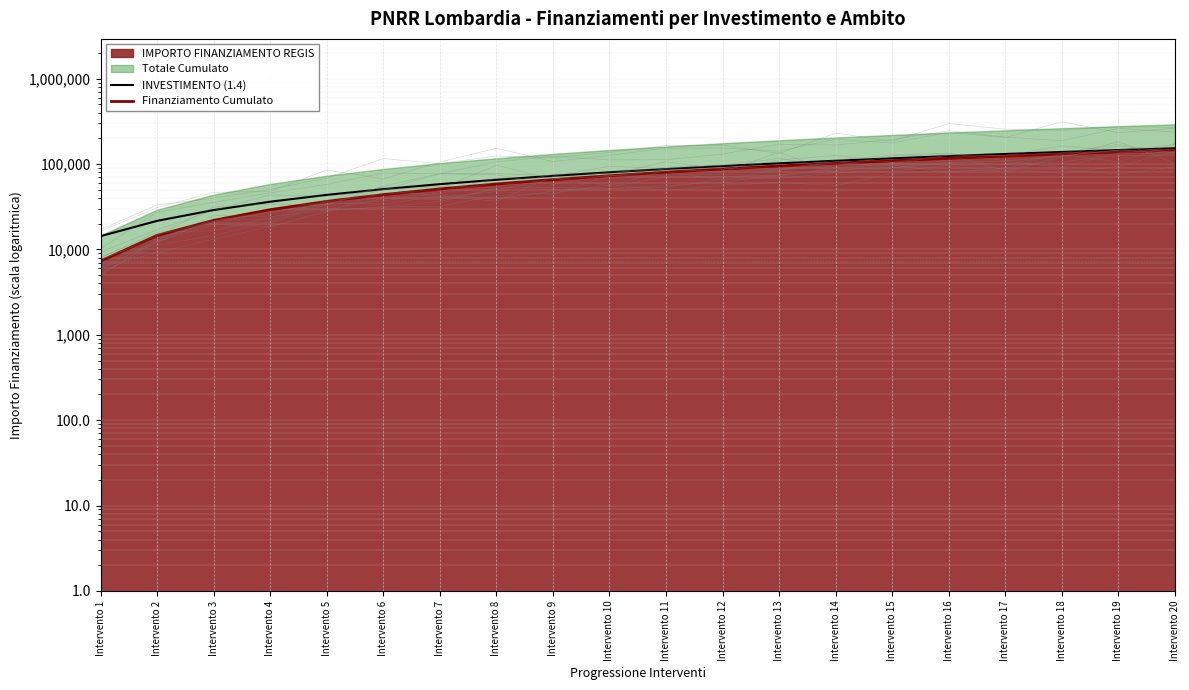

What is the difference between the maximum and second lowest values in the INVESTIMENTO (1.4) series?

131418